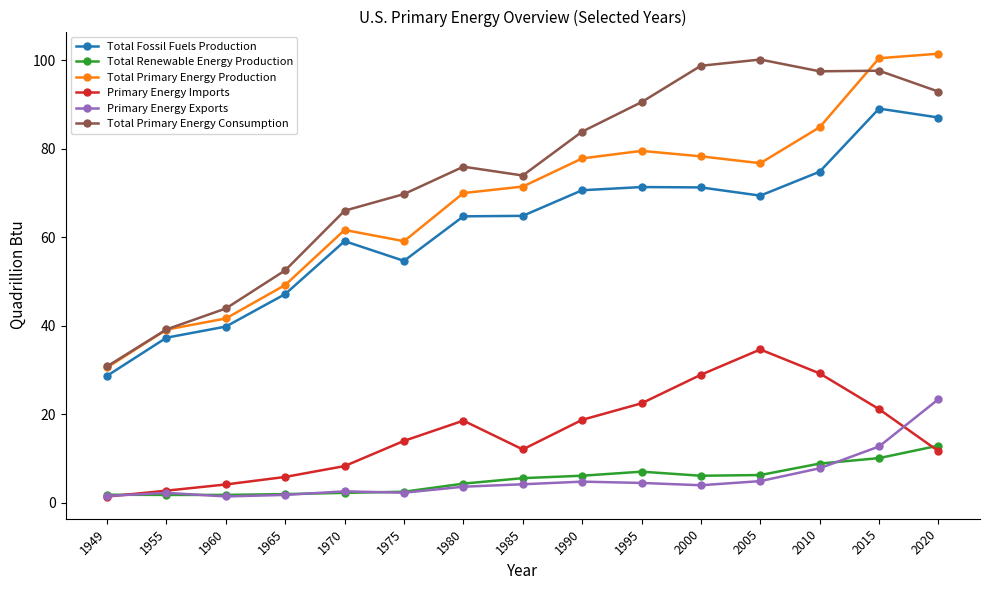

At how many categories does at least one series exceed 82?

7